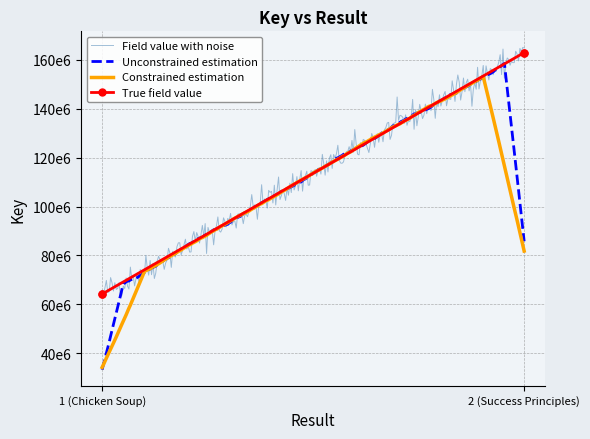

What is the difference between the values at 1 (Chicken Soup) and 2 (Success Principles)?

98727700